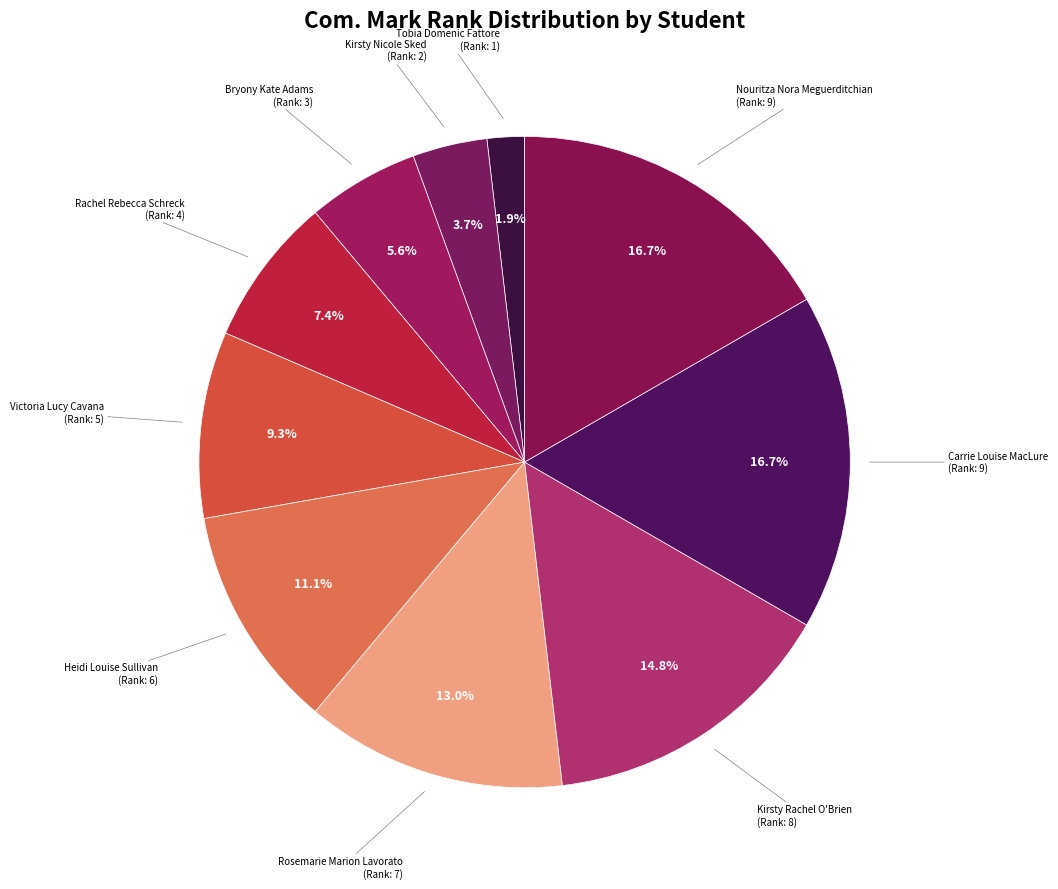

Count the number of slices in the pie.

10